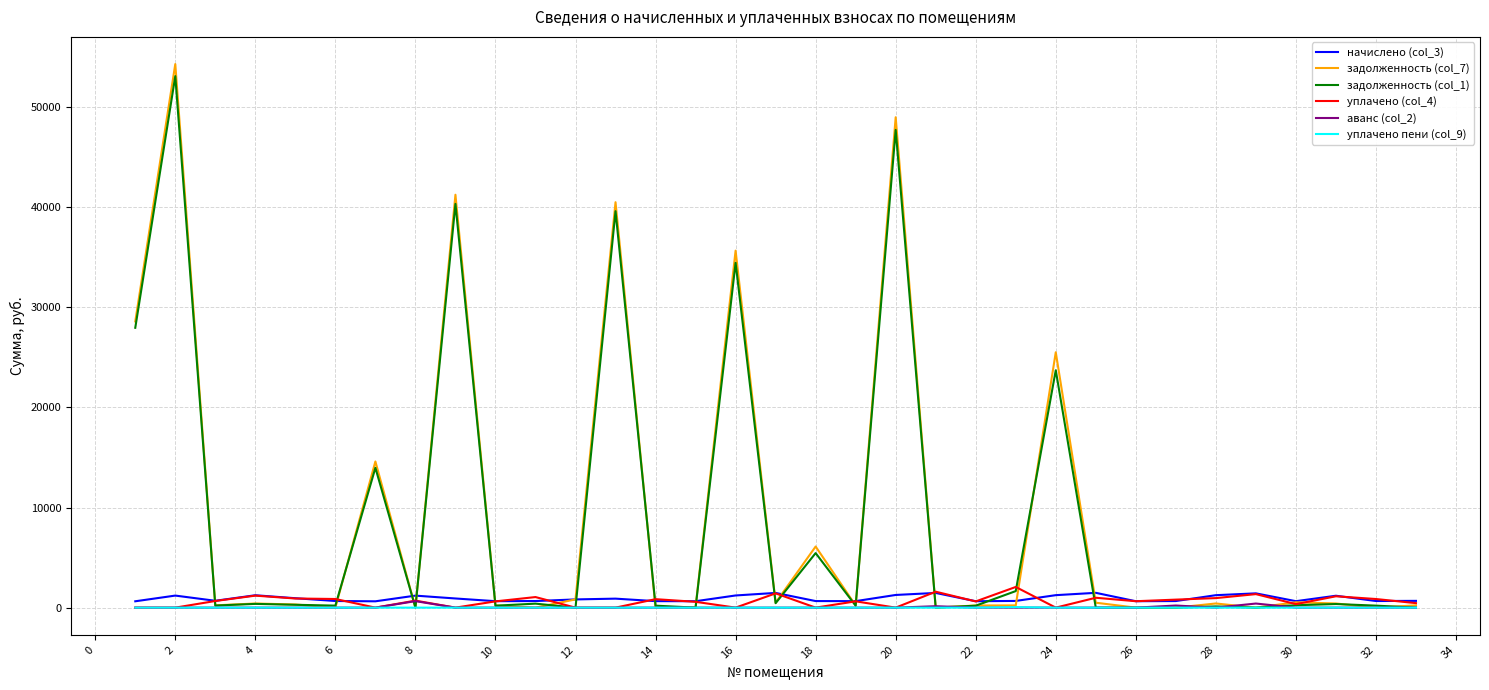

Which series has the largest range (max minus min)?

задолженность (col_7)